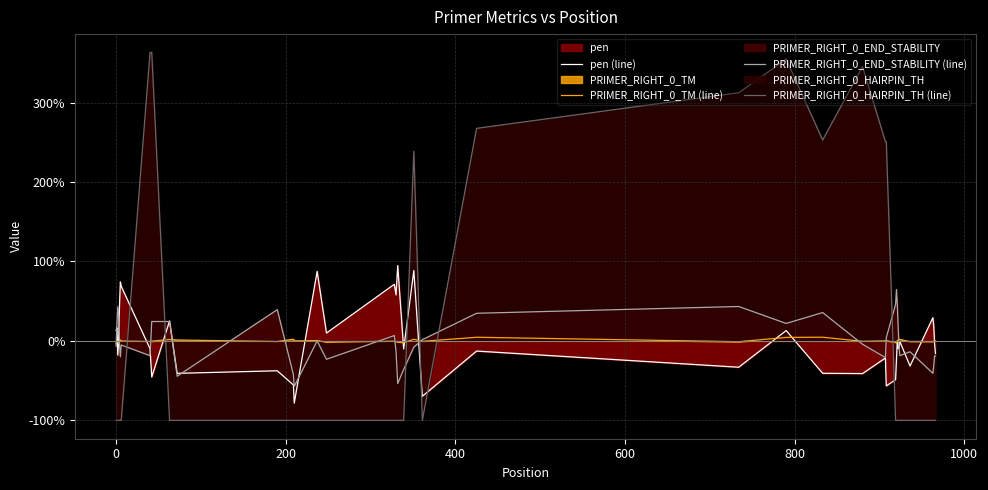

Does the chart have visible grid lines?

Yes